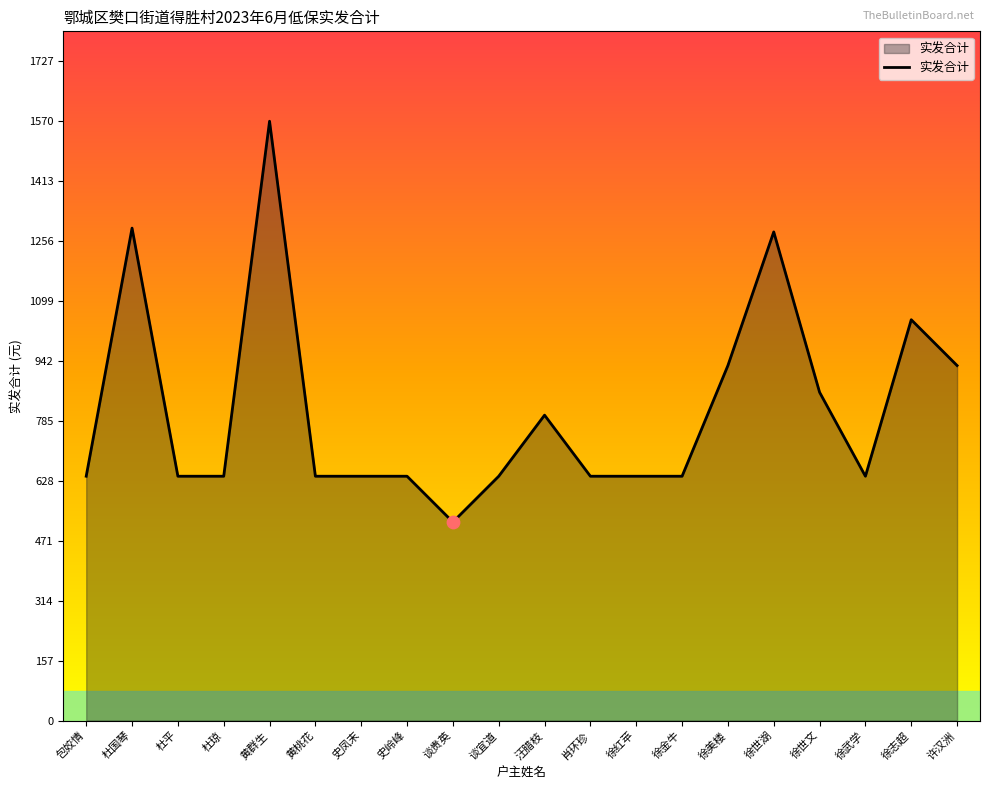

What is the change in value from 汪腊枝 to 肖环珍?

-160